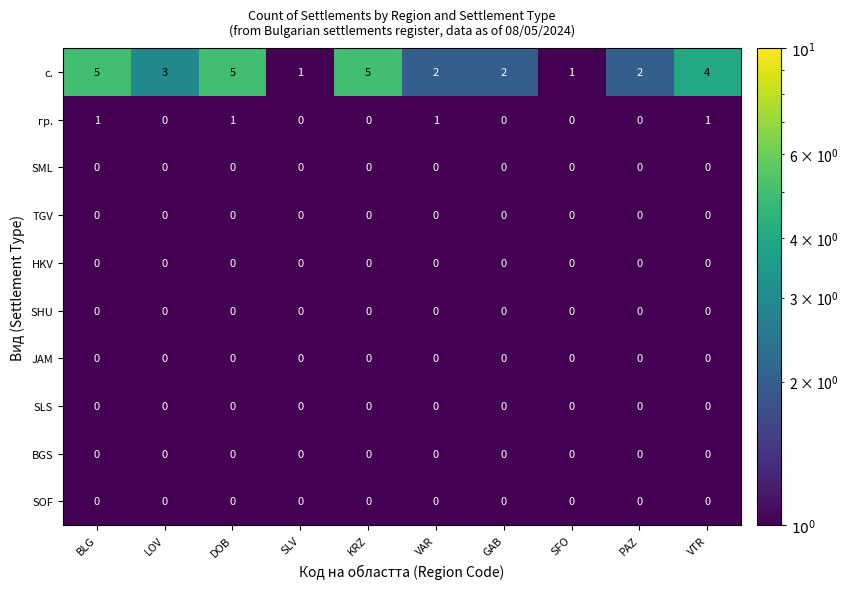

Which series has the largest total across all categories?

с.